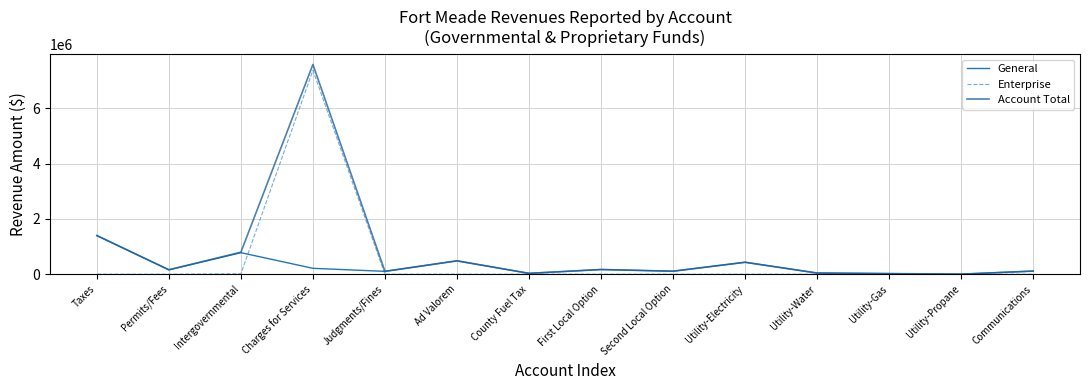

What is the sum of all Account Total values?

11435486